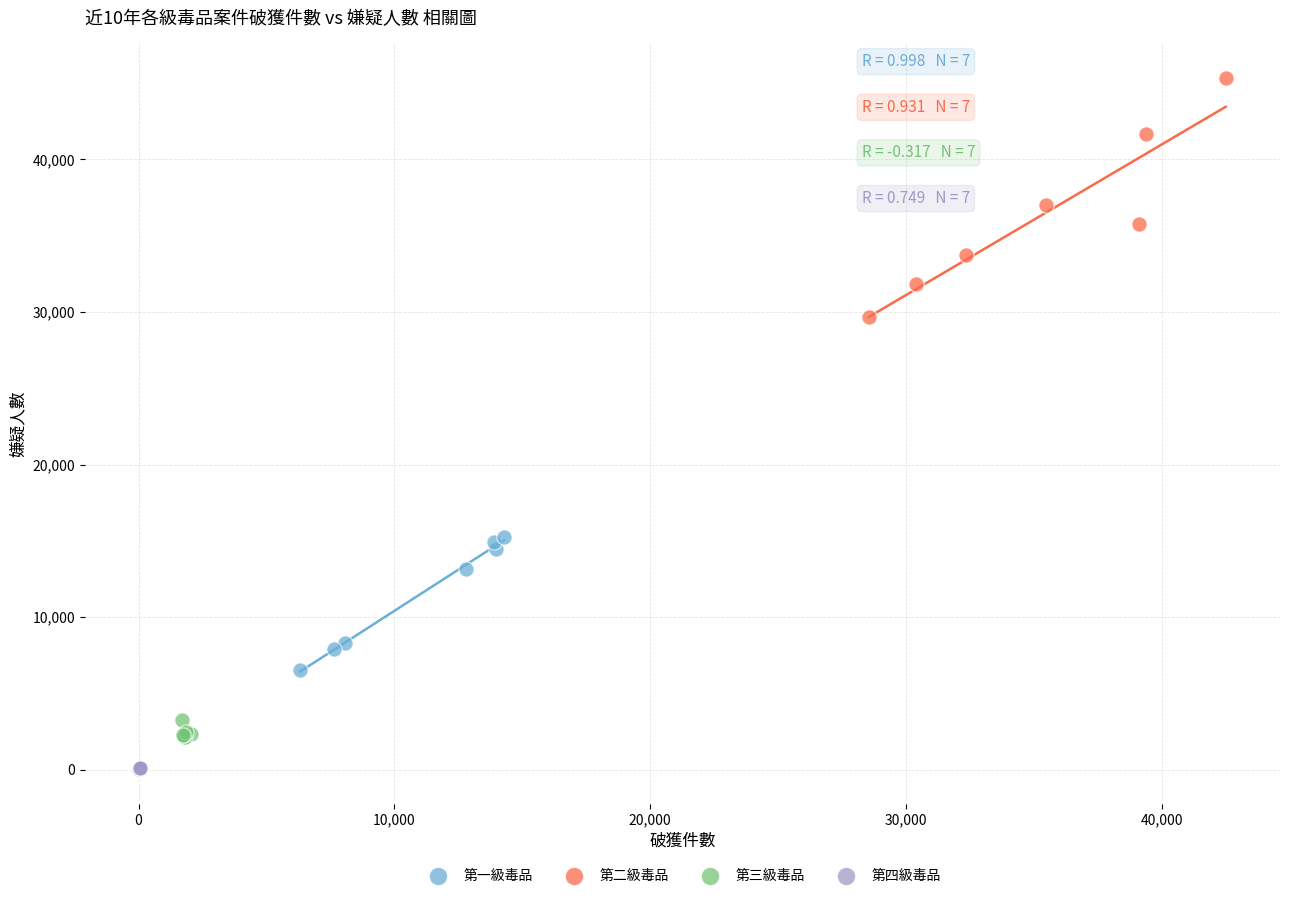

Which series reaches the maximum Y coordinate?

第二級毒品